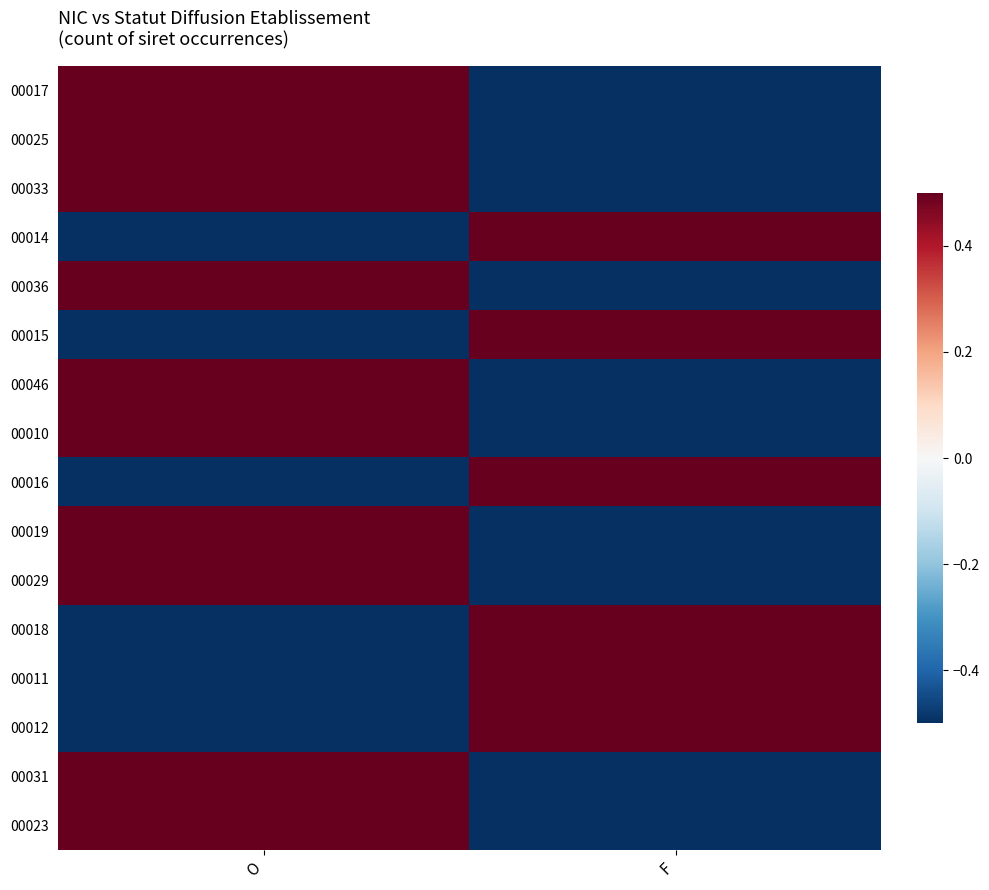

Reading right to left, extract all data points from this chart.

00017: F=-0.5	O=0.5
00025: F=-0.5	O=0.5
00033: F=-0.5	O=0.5
00014: F=0.5	O=-0.5
00036: F=-0.5	O=0.5
00015: F=0.5	O=-0.5
00046: F=-0.5	O=0.5
00010: F=-0.5	O=0.5
00016: F=0.5	O=-0.5
00019: F=-0.5	O=0.5
00029: F=-0.5	O=0.5
00018: F=0.5	O=-0.5
00011: F=0.5	O=-0.5
00012: F=0.5	O=-0.5
00031: F=-0.5	O=0.5
00023: F=-0.5	O=0.5